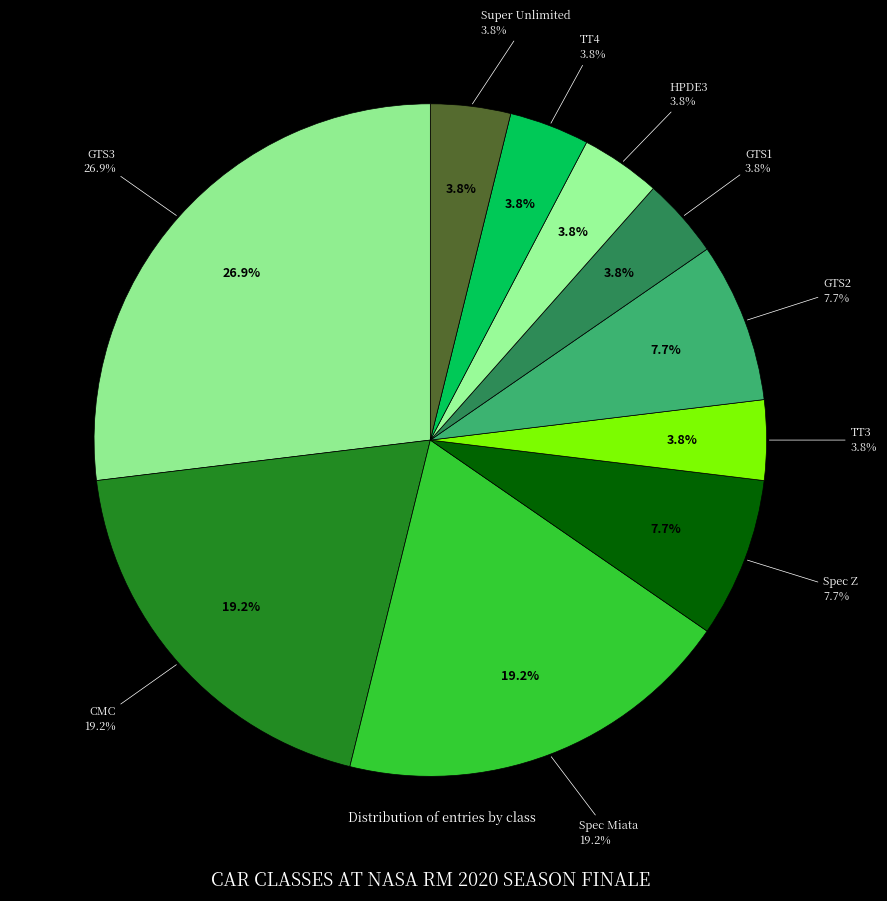

To the nearest percent, what is the average slice percentage?

10%